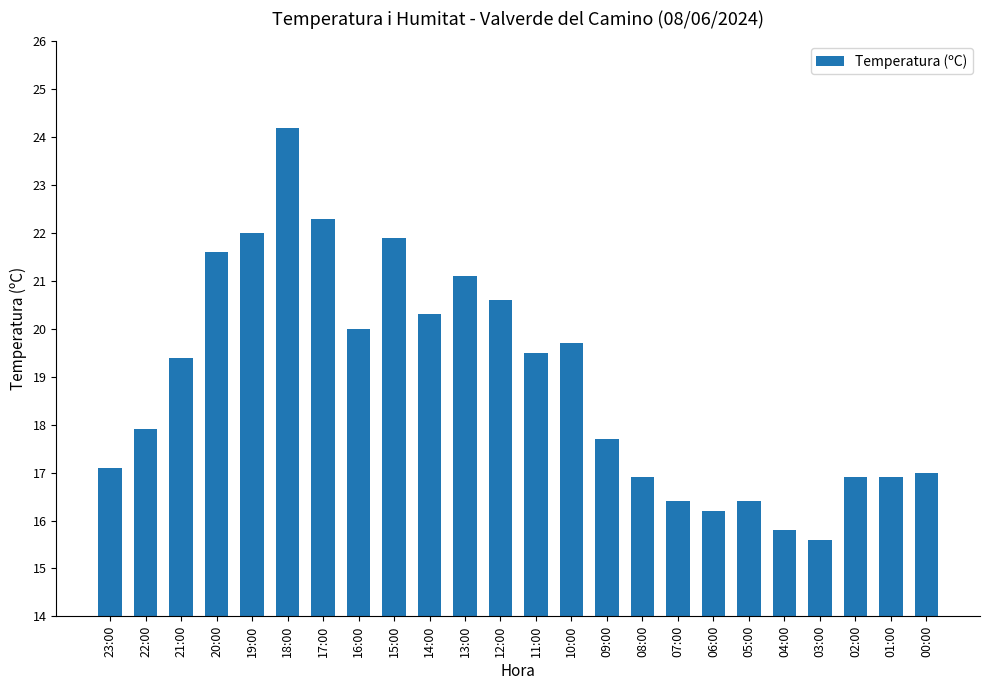

What is the difference between the second highest and minimum values?

6.7